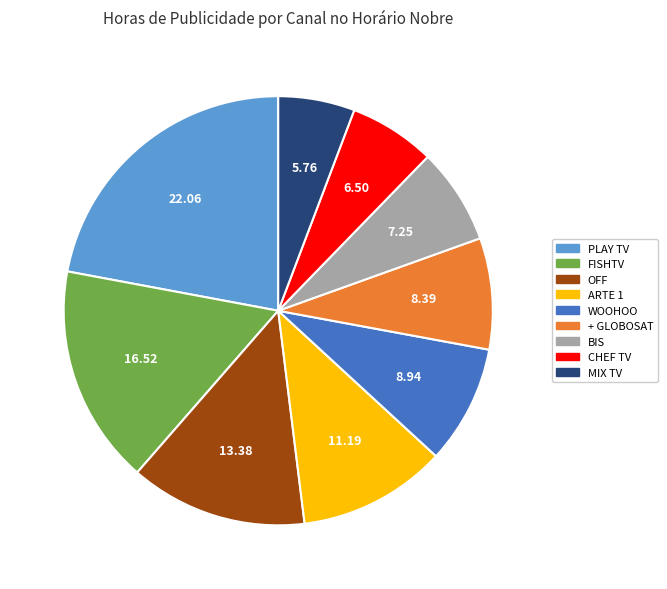

Is the sum of FISHTV and CHEF TV greater than half?

No